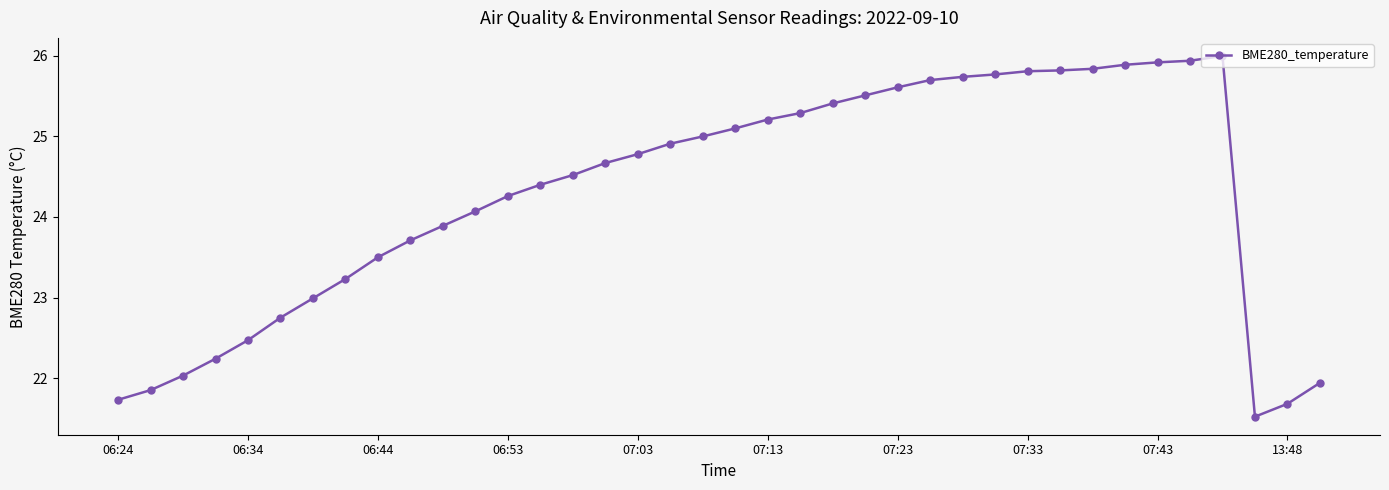

What is the difference between the maximum and second lowest values?

4.3